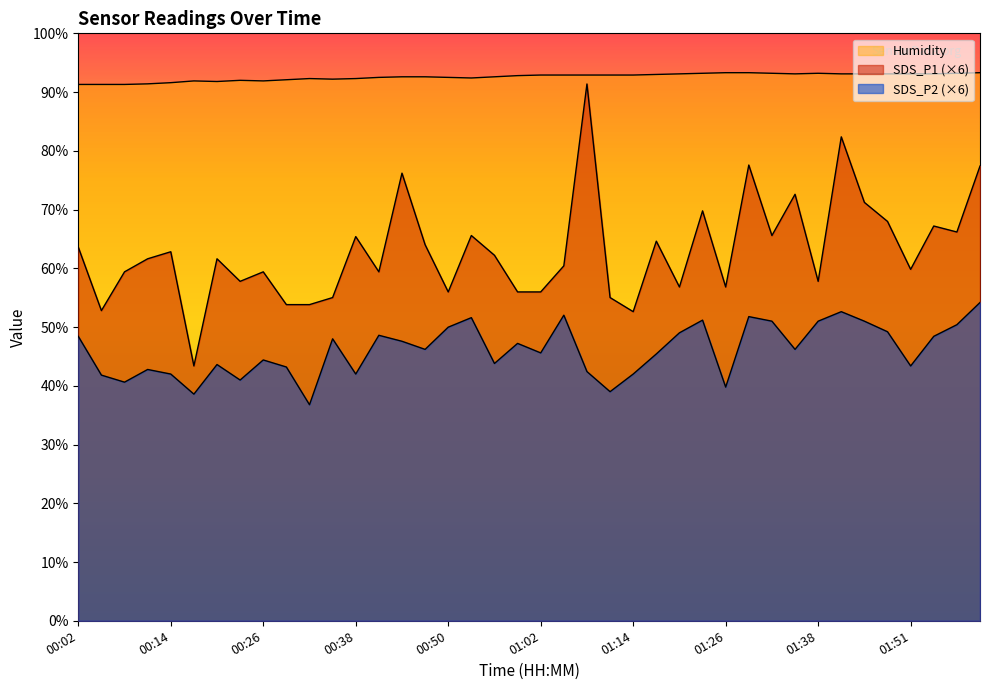

What are all the series names shown in the legend?

SDS_P1, SDS_P2, Humidity